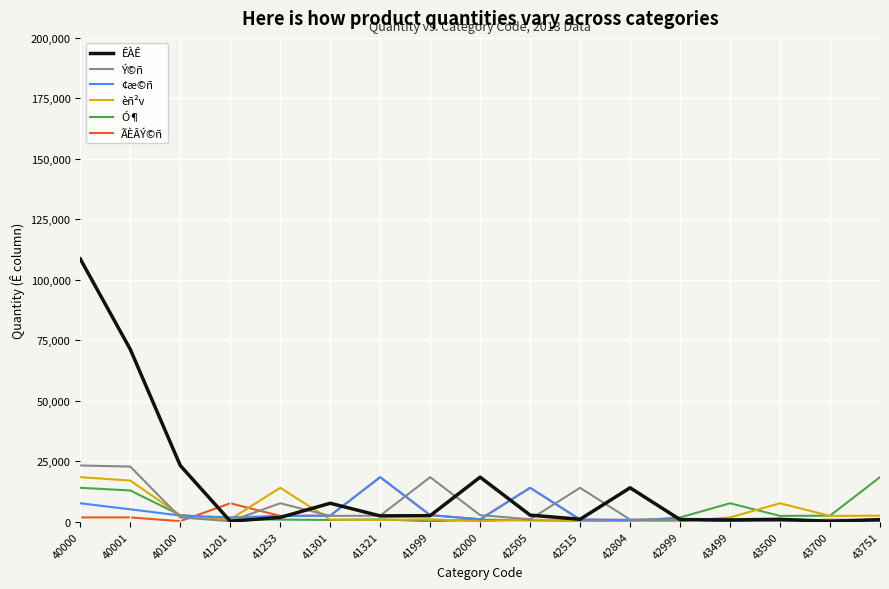

At which category is the sum across all series the highest?

40000